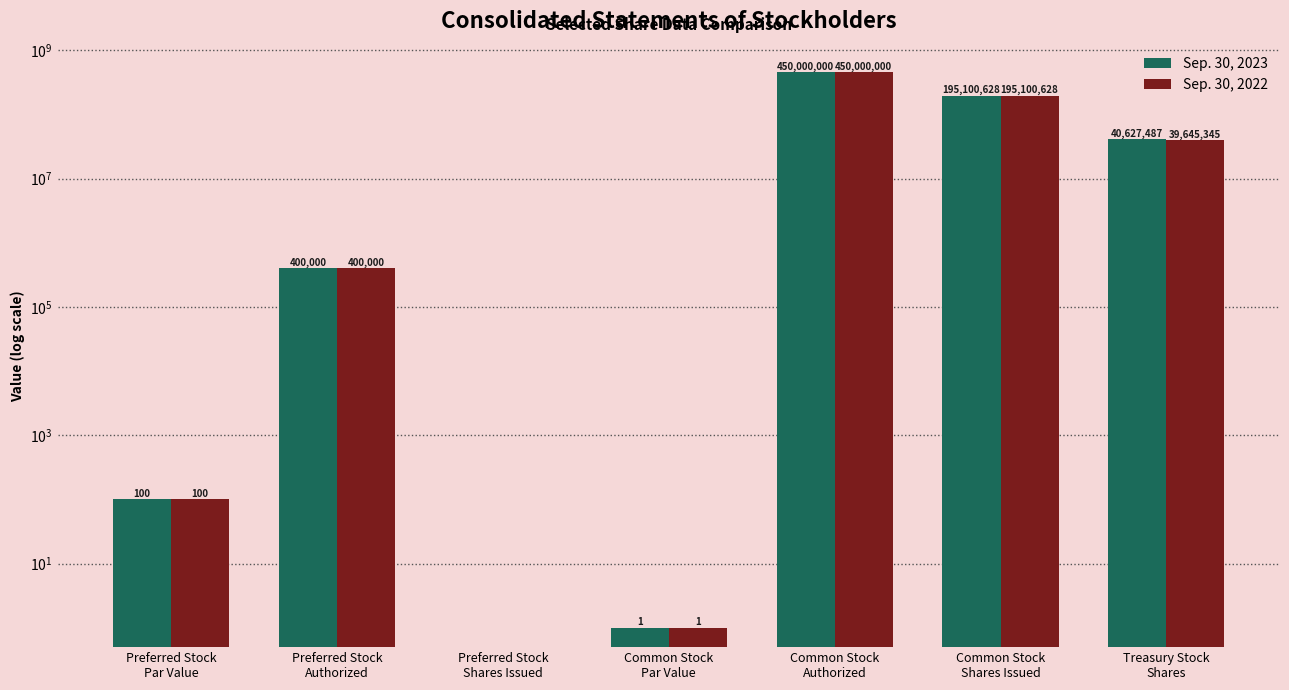

The value of Sep. 30, 2023 at Preferred Stock
Authorized is 400000. True or false?

True